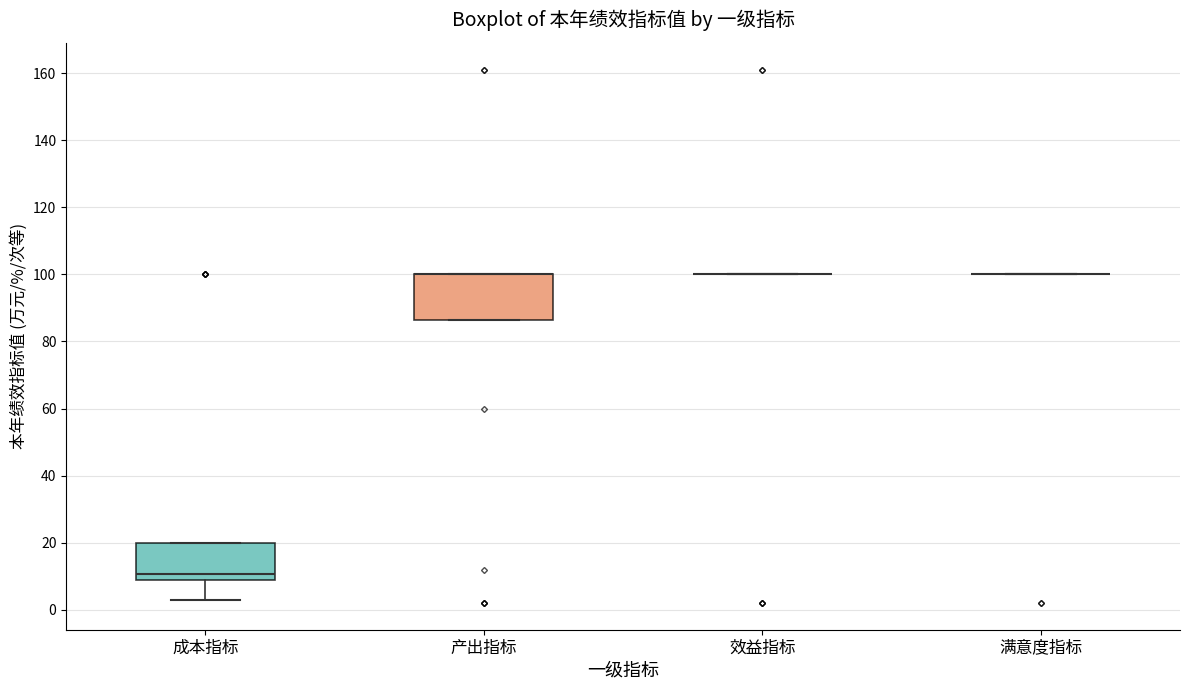

Reading left to right, transcribe this box plot: for each box, give where its median line is, the range the box spans, and where its two whiskers end, as read against the y-axis. The values are not printed on the chart, so give them approximately, as read against the axis.

成本指标: median 10, box 8 to 20, whiskers 2 to 20
产出指标: median 100 (drawn on the box's upper edge), box 86 to 100, whiskers 86 to 100
效益指标: box collapsed to a line at 100, whiskers 100 to 100
满意度指标: box collapsed to a line at 100, whiskers 100 to 100